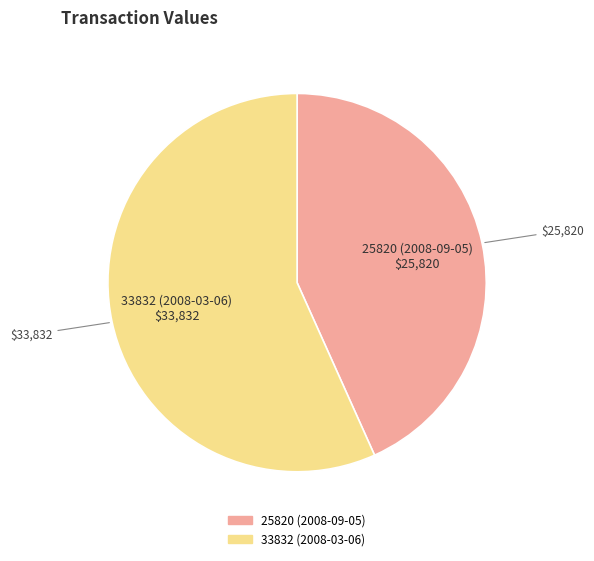

Rank the categories by value from lowest to highest.

25820 (2008-09-05), 33832 (2008-03-06)